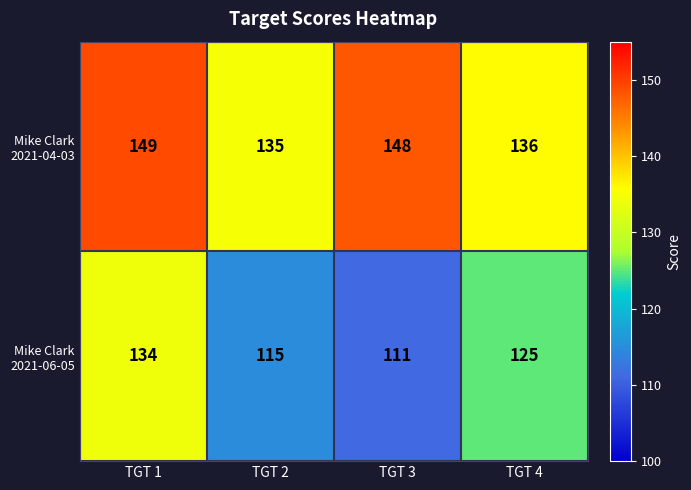

At how many categories does at least one series exceed 134?

4